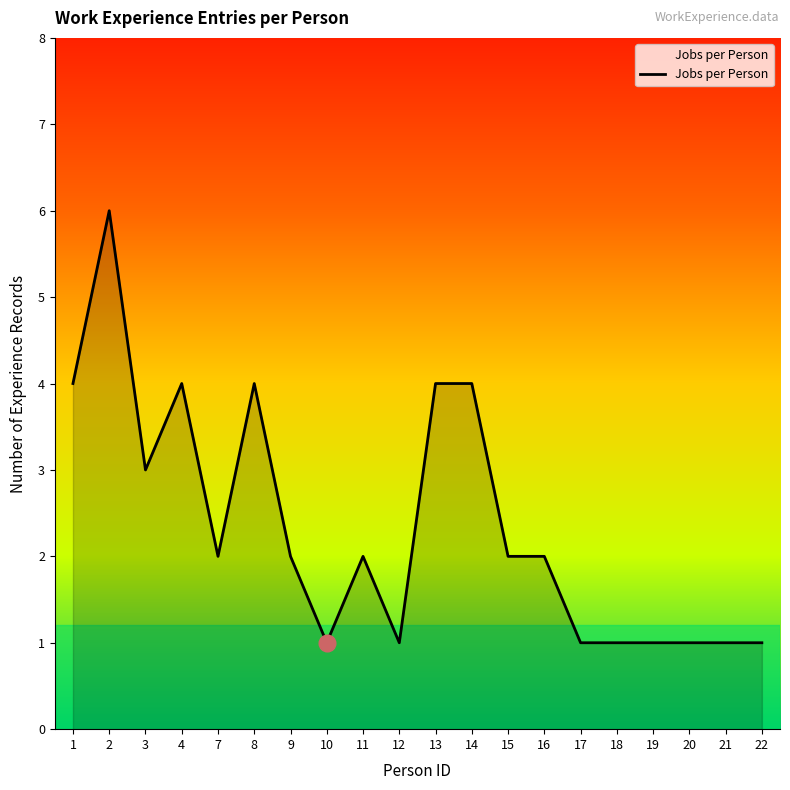

Does the chart display data point markers on the line(s)?

No